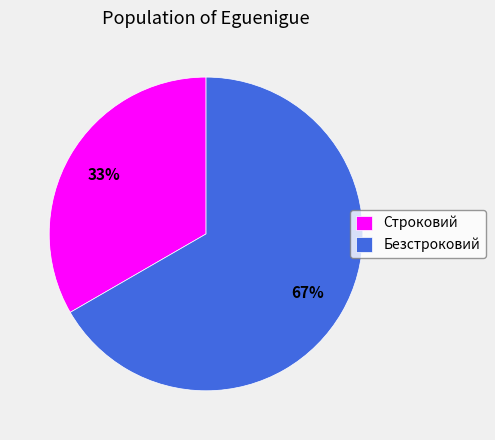

Count the number of slices in the pie.

2